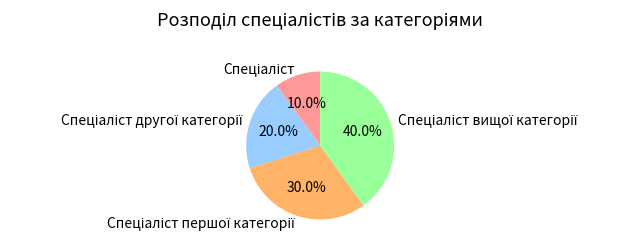

Does any single category account for the majority?

No